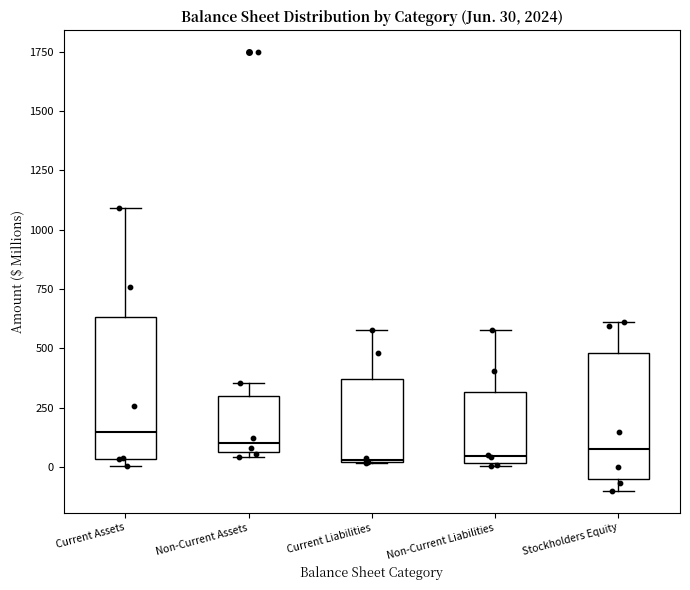

Comparing the boxes themselves (not the whiskers), which one is the tallest?

Current Assets